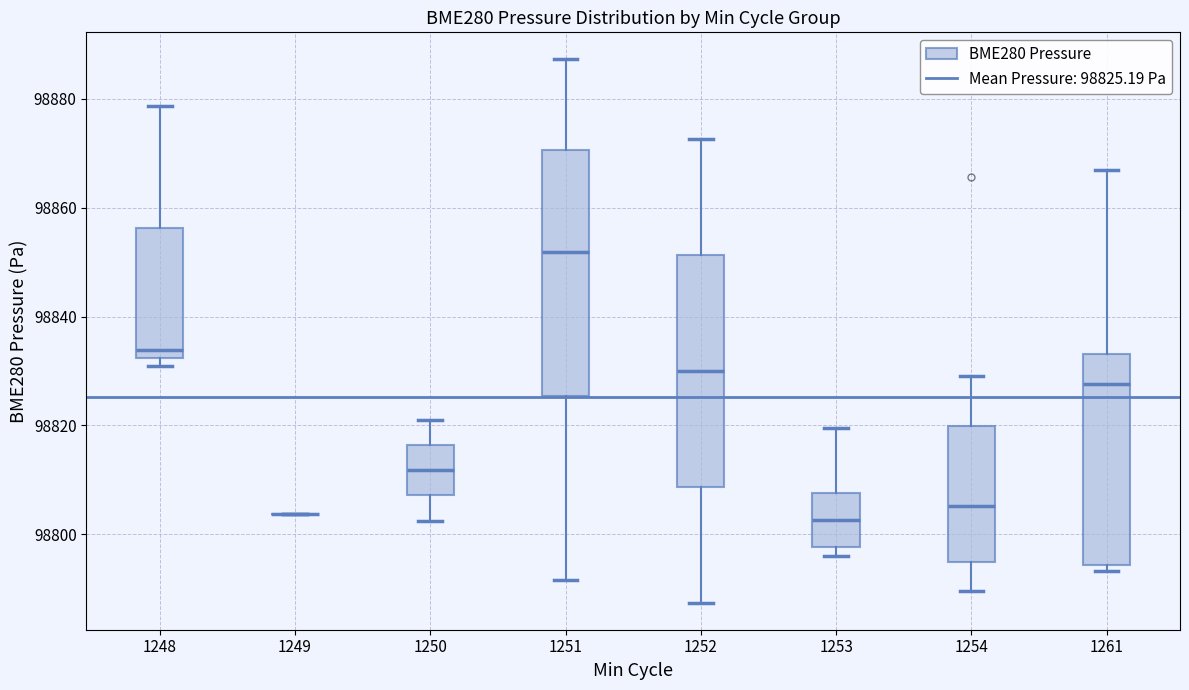

Reading left to right, transcribe this box plot: for each box, give where its median line is, the range the box spans, and where its two whiskers end, as read against the y-axis. The values are not printed on the chart, so give them approximately, as read against the axis.

1248: median 98834, box 98832 to 98856, whiskers 98830 to 98878
1249: box collapsed to a line at 98804, whiskers 98804 to 98804
1250: median 98812, box 98808 to 98816, whiskers 98802 to 98822
1251: median 98852, box 98826 to 98870, whiskers 98792 to 98888
1252: median 98830, box 98808 to 98852, whiskers 98788 to 98872
1253: median 98802, box 98798 to 98808, whiskers 98796 to 98820
1254: median 98806, box 98794 to 98820, whiskers 98790 to 98830
1261: median 98828, box 98794 to 98834, whiskers 98794 (just below the box's lower edge) to 98866